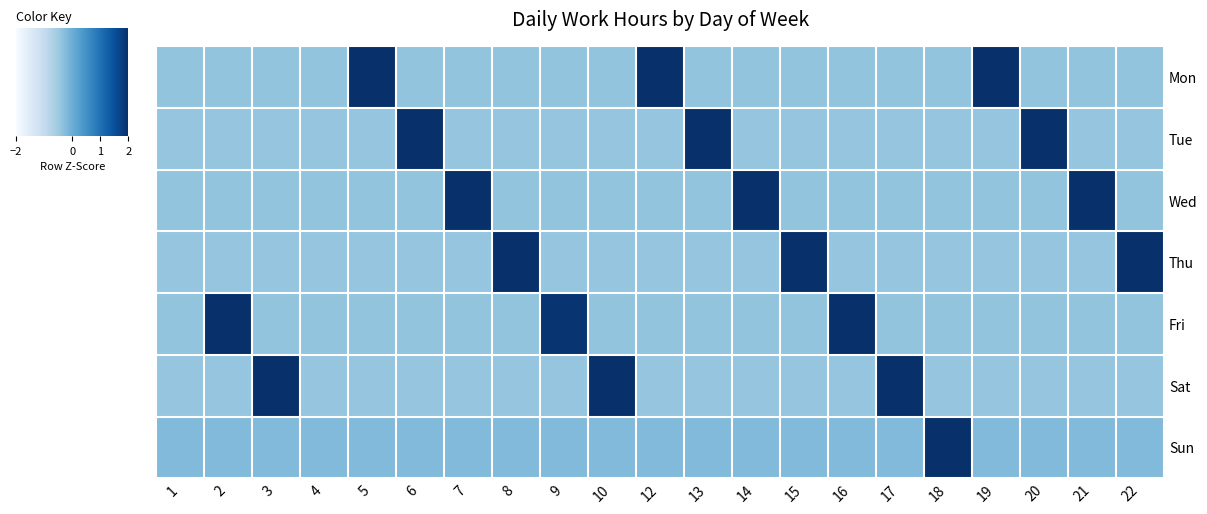

Reading left to right, extract all data points from this chart.

Mon: 1=-0.4	2=-0.4	3=-0.4	4=-0.4	5=2.9	6=-0.4	7=-0.4	8=-0.4	9=-0.4	10=-0.4	12=2.2	13=-0.4	14=-0.4	15=-0.4	16=-0.4	17=-0.4	18=-0.4	19=2.2	20=-0.4	21=-0.4	22=-0.4
Tue: 1=-0.4	2=-0.4	3=-0.4	4=-0.4	5=-0.4	6=2.8	7=-0.4	8=-0.4	9=-0.4	10=-0.4	12=-0.4	13=2.2	14=-0.4	15=-0.4	16=-0.4	17=-0.4	18=-0.4	19=-0.4	20=2.3	21=-0.4	22=-0.4
Wed: 1=-0.4	2=-0.4	3=-0.4	4=-0.4	5=-0.4	6=-0.4	7=2.9	8=-0.4	9=-0.4	10=-0.4	12=-0.4	13=-0.4	14=2.2	15=-0.4	16=-0.4	17=-0.4	18=-0.4	19=-0.4	20=-0.4	21=2.1	22=-0.4
Thu: 1=-0.4	2=-0.4	3=-0.4	4=-0.4	5=-0.4	6=-0.4	7=-0.4	8=2.2	9=-0.4	10=-0.4	12=-0.4	13=-0.4	14=-0.4	15=2.6	16=-0.4	17=-0.4	18=-0.4	19=-0.4	20=-0.4	21=-0.4	22=2.6
Fri: 1=-0.4	2=3.0	3=-0.4	4=-0.4	5=-0.4	6=-0.4	7=-0.4	8=-0.4	9=1.9	10=-0.4	12=-0.4	13=-0.4	14=-0.4	15=-0.4	16=2.3	17=-0.4	18=-0.4	19=-0.4	20=-0.4	21=-0.4	22=-0.4
Sat: 1=-0.4	2=-0.4	3=2.4	4=-0.4	5=-0.4	6=-0.4	7=-0.4	8=-0.4	9=-0.4	10=2.5	12=-0.4	13=-0.4	14=-0.4	15=-0.4	16=-0.4	17=2.5	18=-0.4	19=-0.4	20=-0.4	21=-0.4	22=-0.4
Sun: 1=-0.2	2=-0.2	3=-0.2	4=-0.2	5=-0.2	6=-0.2	7=-0.2	8=-0.2	9=-0.2	10=-0.2	12=-0.2	13=-0.2	14=-0.2	15=-0.2	16=-0.2	17=-0.2	18=4.5	19=-0.2	20=-0.2	21=-0.2	22=-0.2